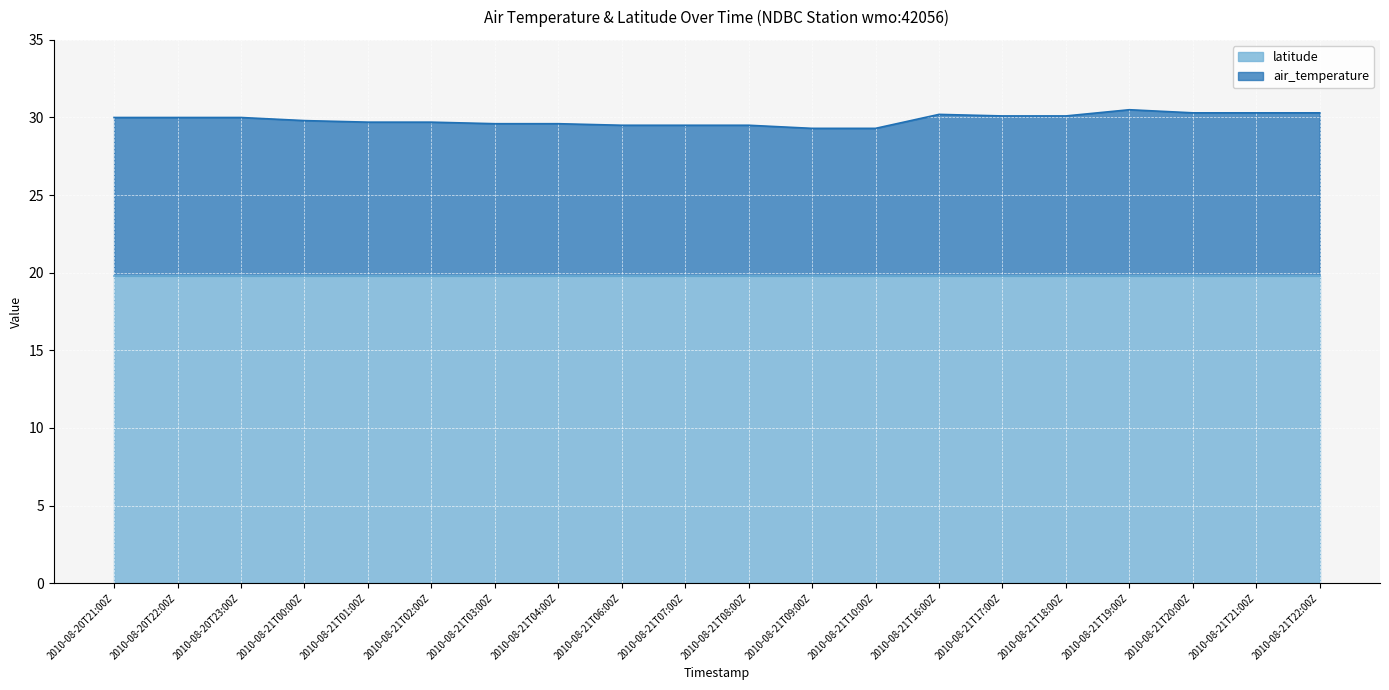

Which has a higher value, 2010-08-21T02:00Z or 2010-08-21T03:00Z?

2010-08-21T02:00Z